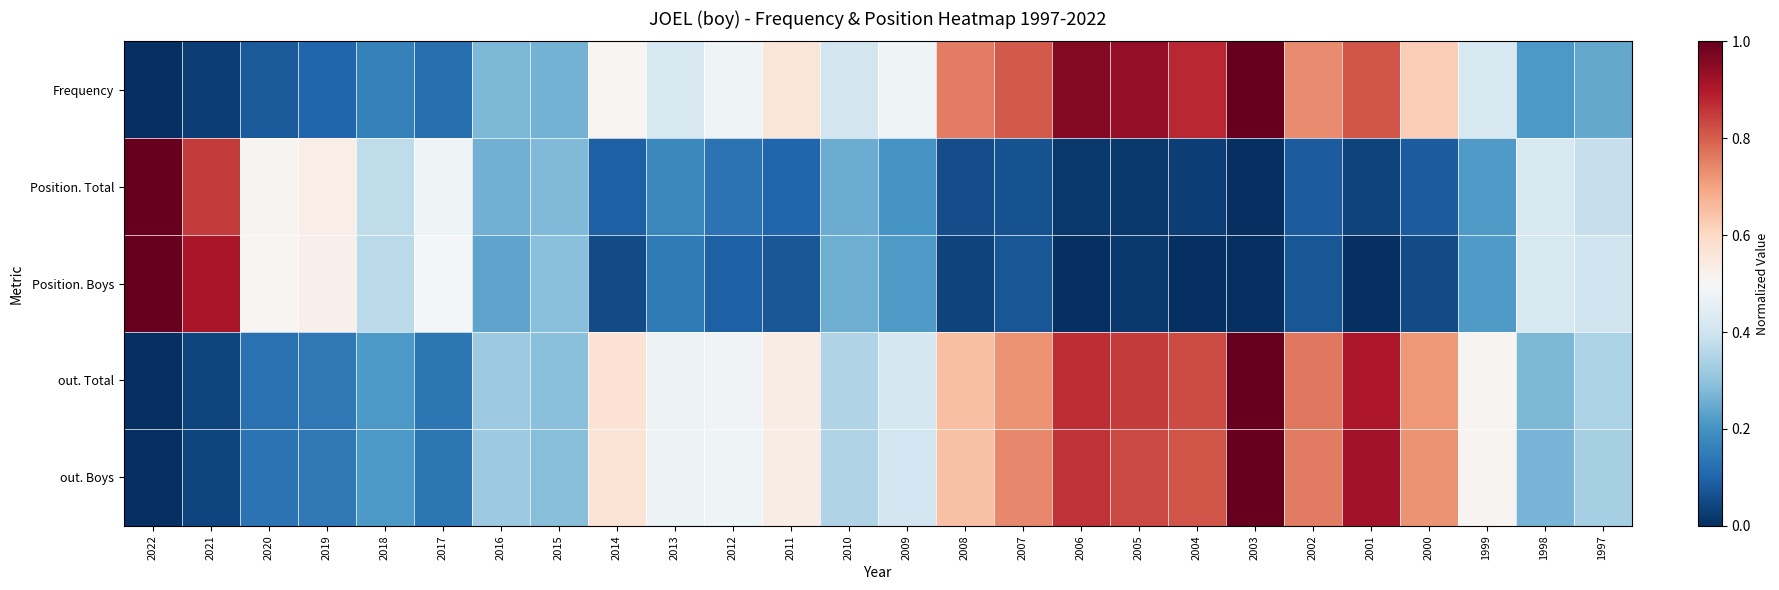

What is the total value across all series at 2015?

1.4